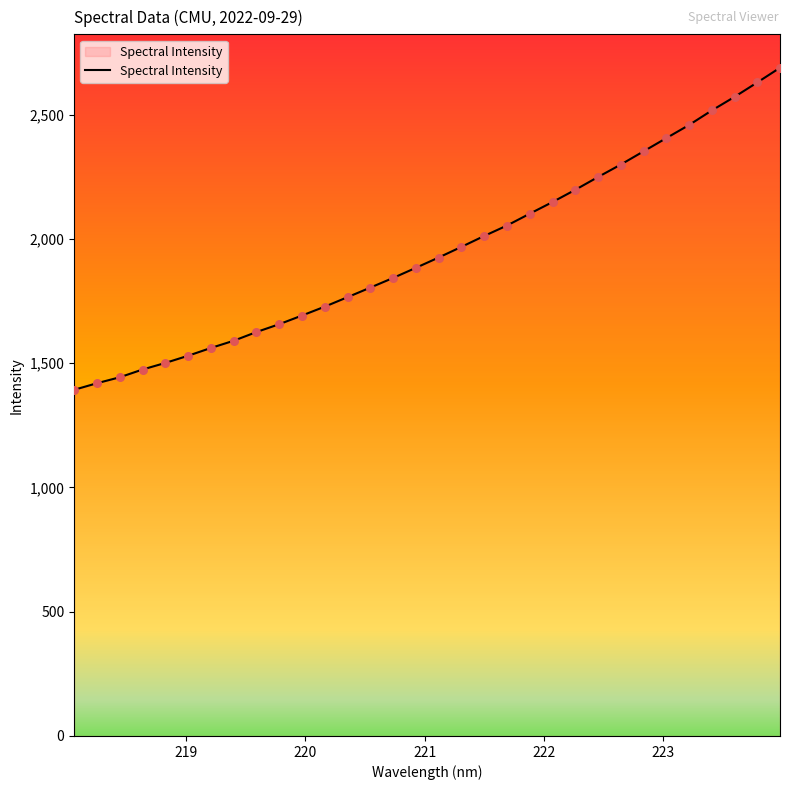

What is the greatest value displayed?

2688.6